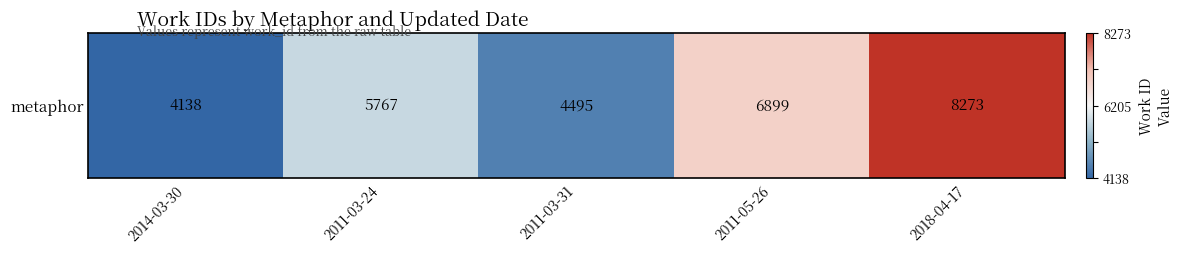

At which category does the chart reach its minimum across all series?

2014-03-30